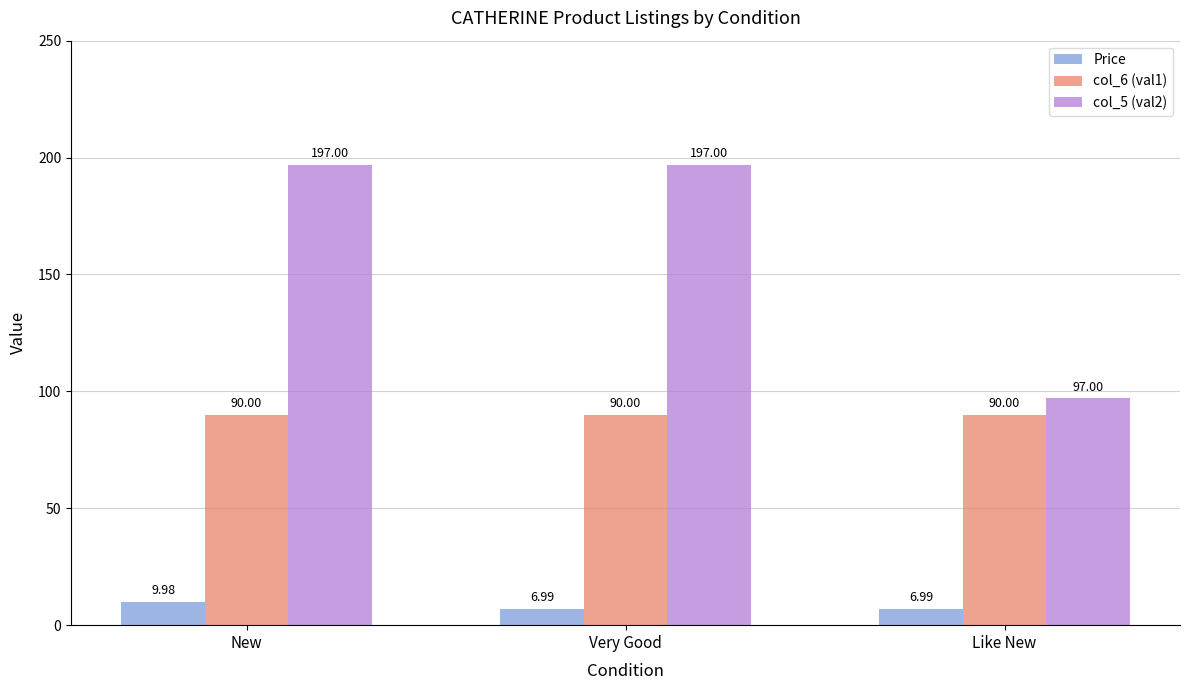

List the series in order of their overall mean, highest first.

col_5 (val2), col_6 (val1), Price